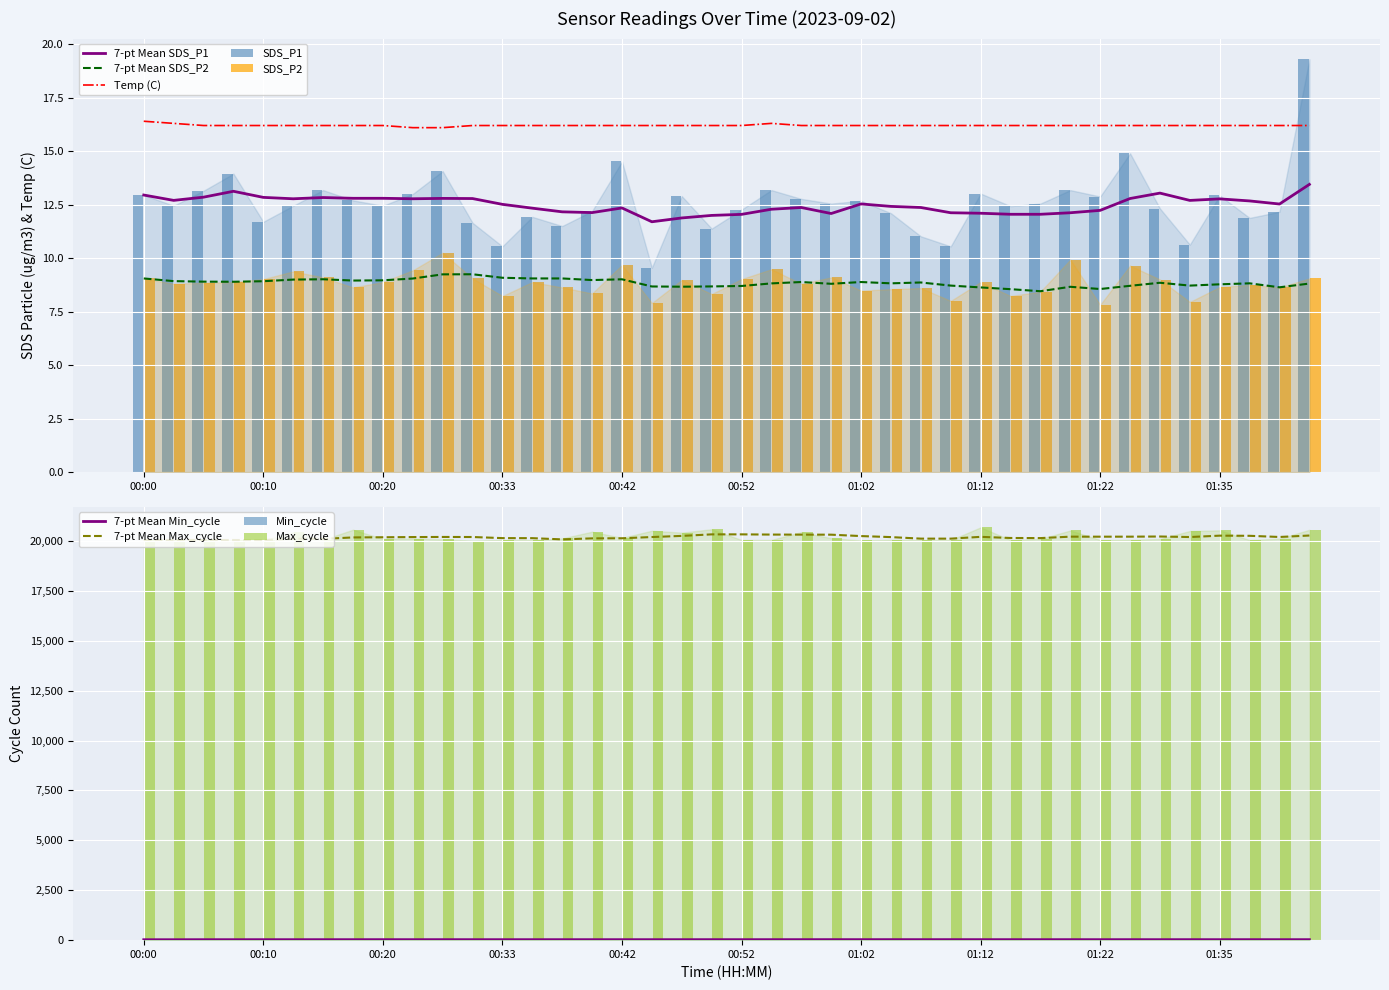

What is the value of the Temp bar at the 35th from the left?

16.2